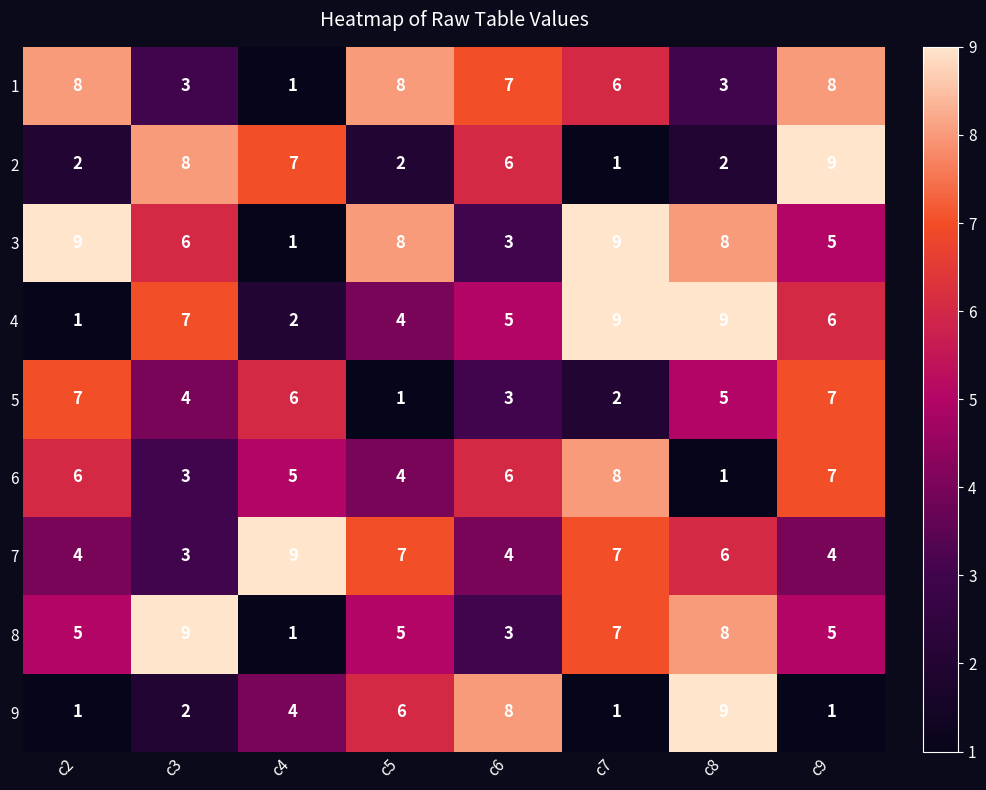

How many 6 values are between 4 and 7?

5